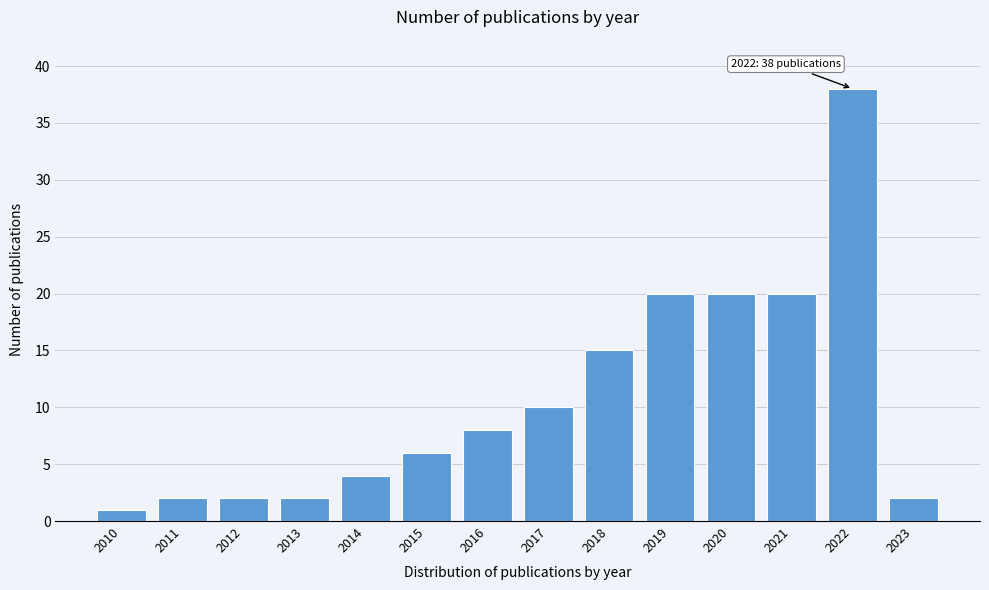

Reading right to left, extract all data points from this chart.

2	38	20	20	20	15	10	8	6	4	2	2	2	1